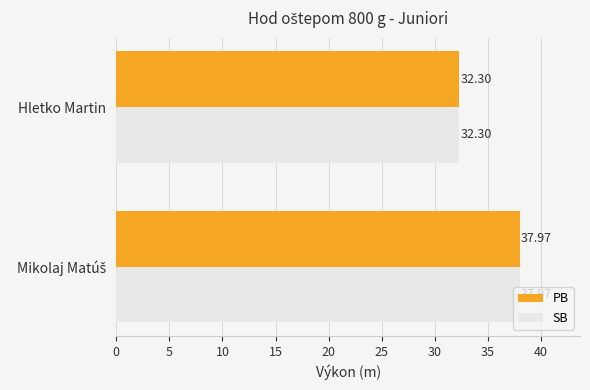

What is the average value of the PB series?

35.1